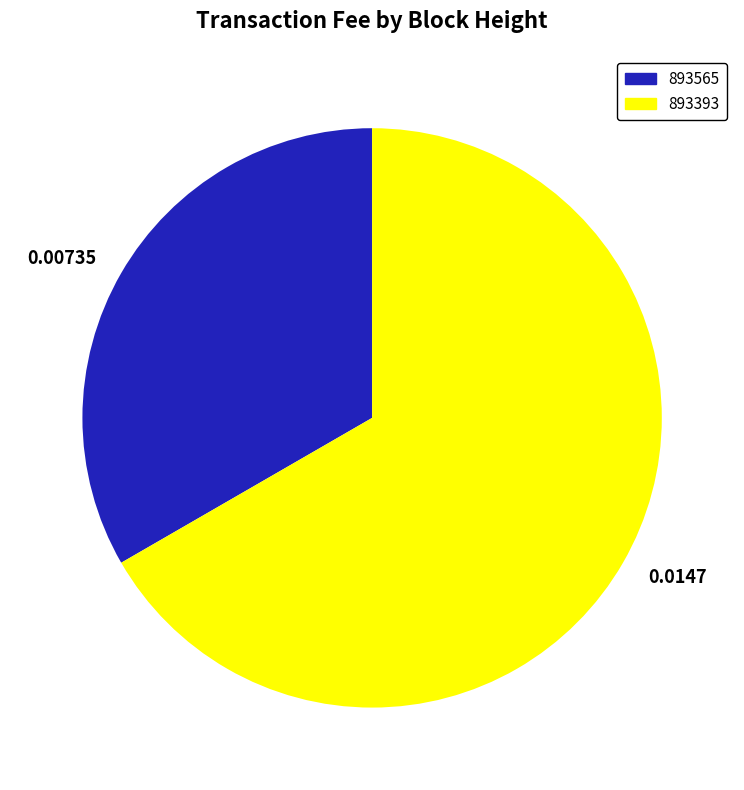

Is the sum of 0.00735 and 0.0147 greater than half?

Yes